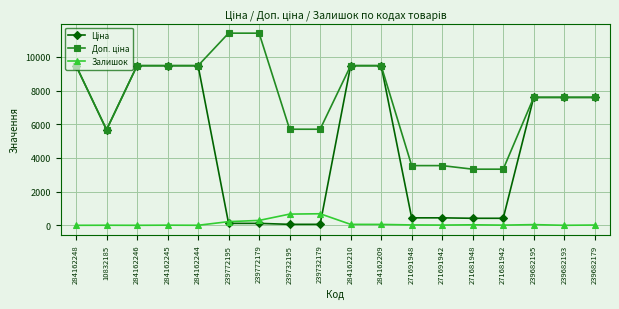

Is it true that Залишок equals 665.0 at 239732195?

True